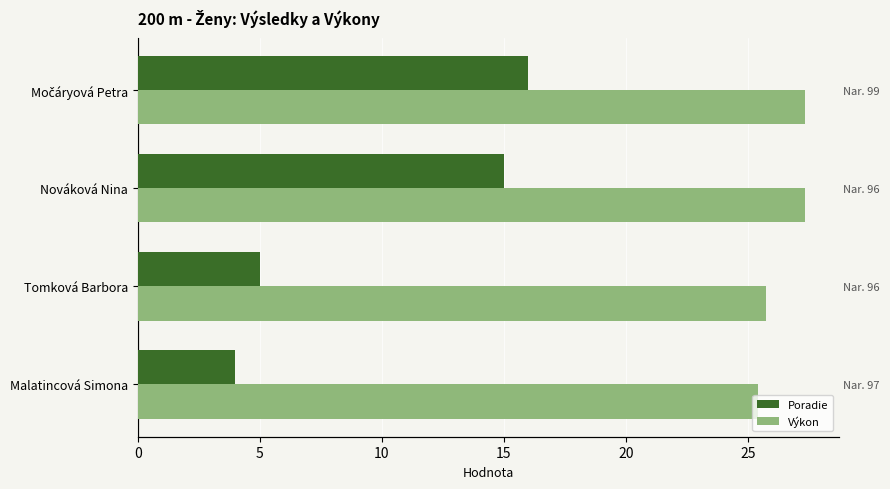

Reading left to right, extract all data points from this chart.

Poradie: 4.0	5.0	15.0	16.0
Výkon: 25.4	25.7	27.3	27.3